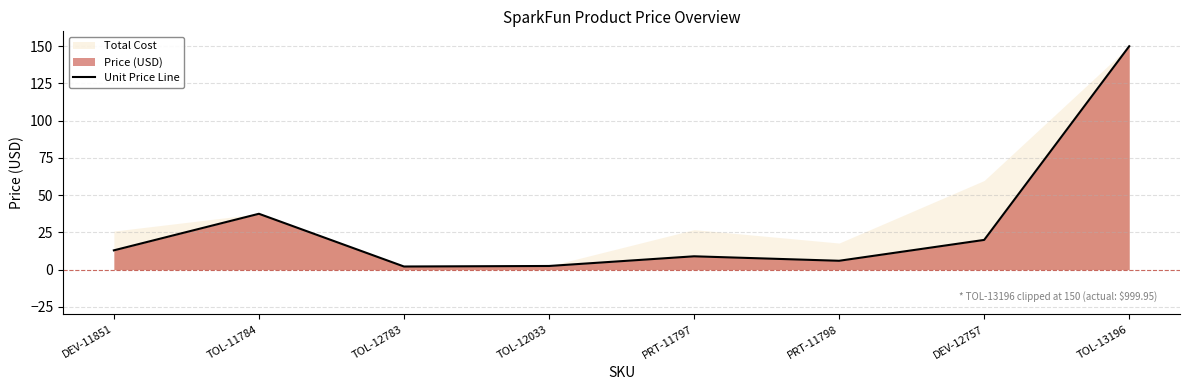

Where is the data nearest to the value 76?

TOL-11784